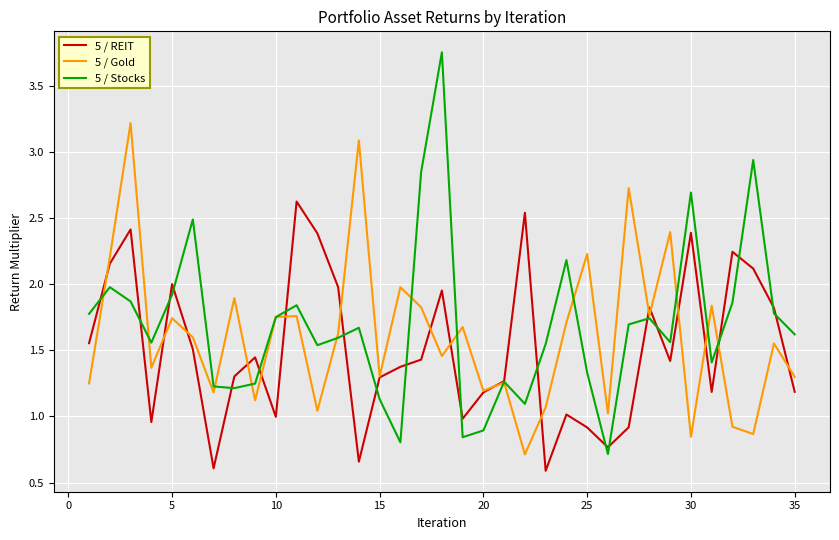

Rank the series by their maximum value, from lowest to highest.

5 / REIT, 5 / Gold, 5 / Stocks